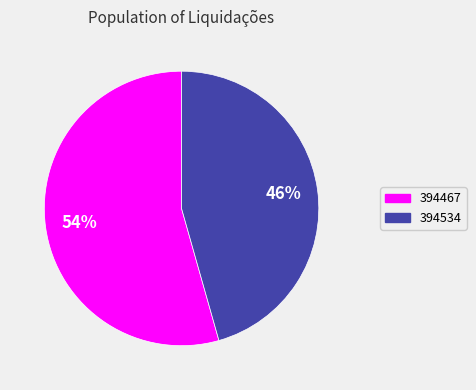

Does 394534 account for over 50% of the chart?

No